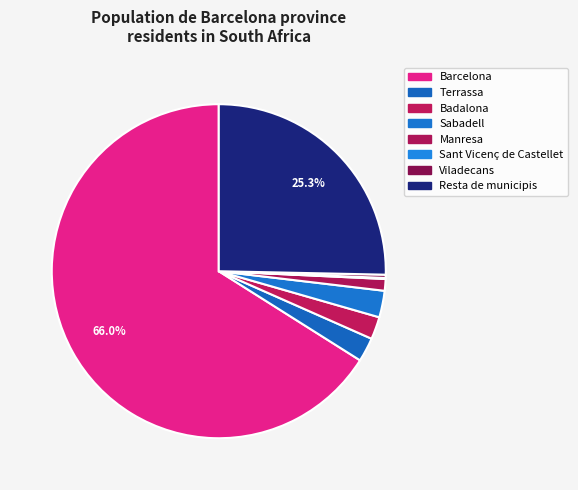

True or false: Manresa accounts for 1% of the total.

True